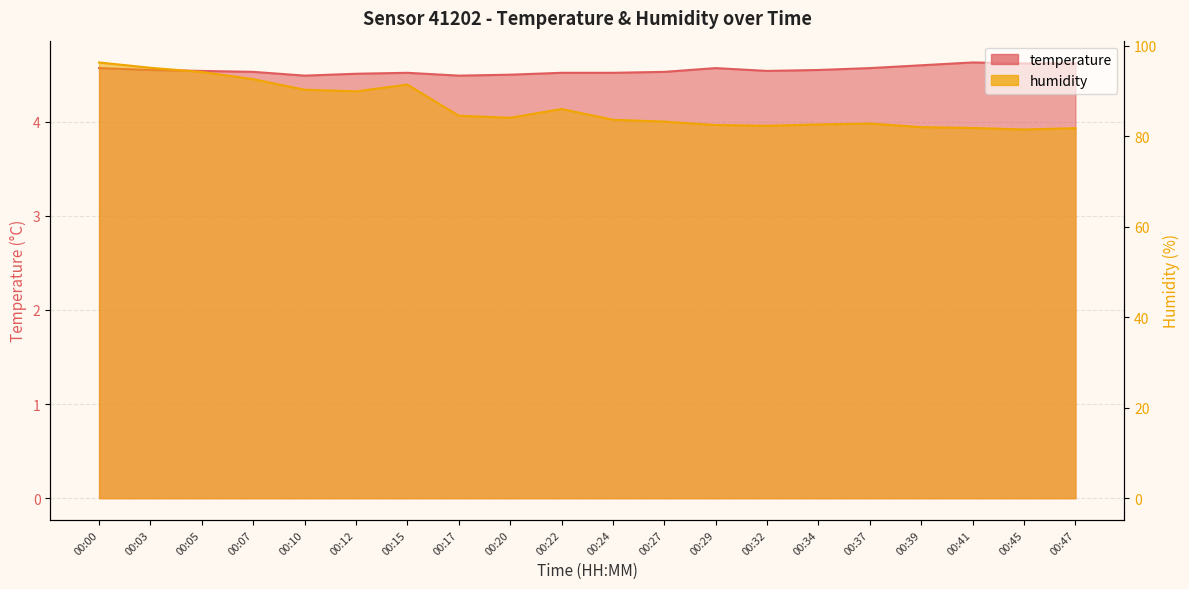

Where is humidity nearest to the value 88?

00:22